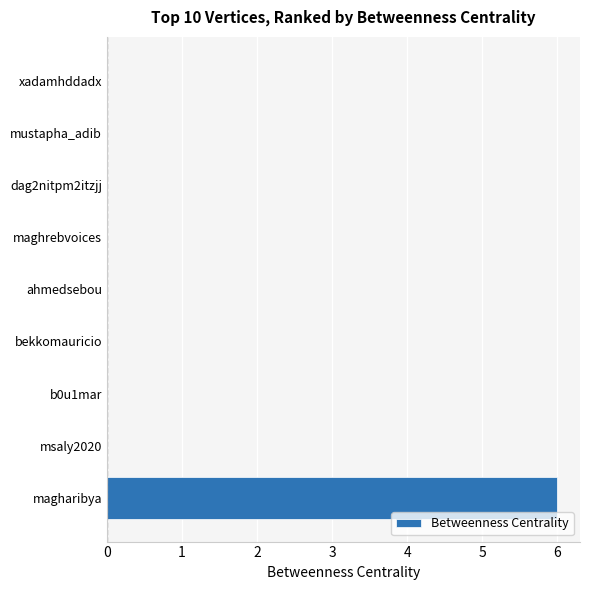

What value does the data have at magharibya?

6